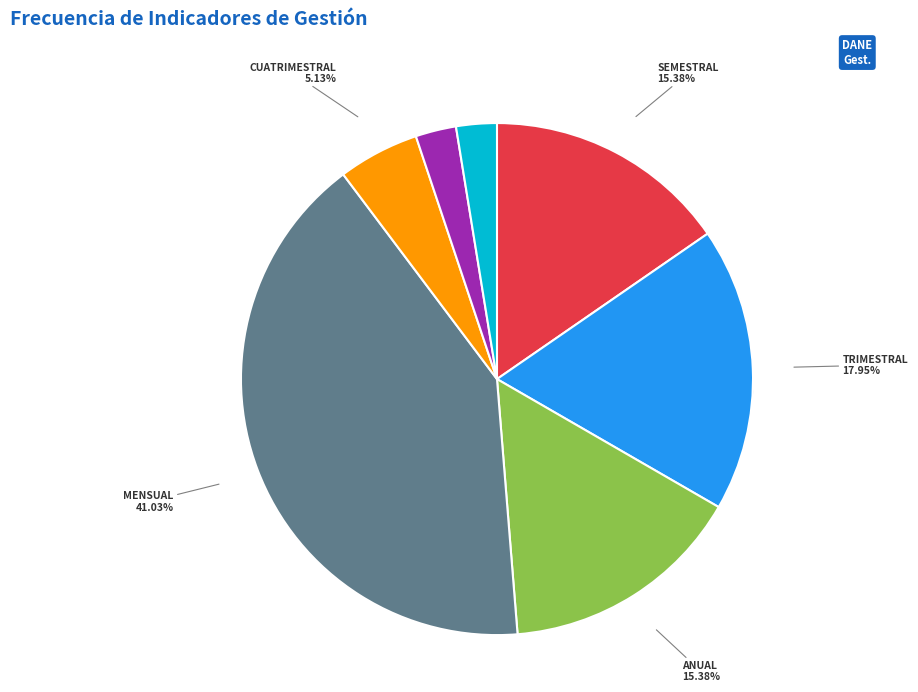

To the nearest percent, what is the average slice percentage?

14%